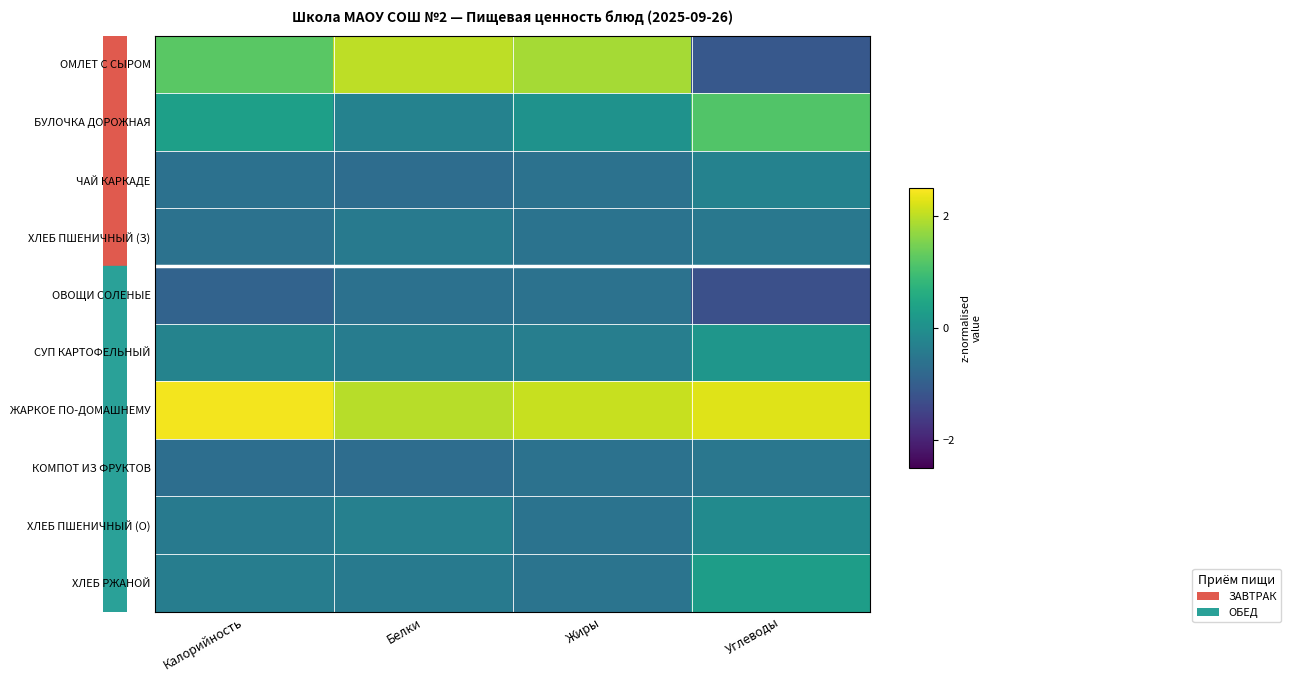

Count the number of categories in the chart.

4